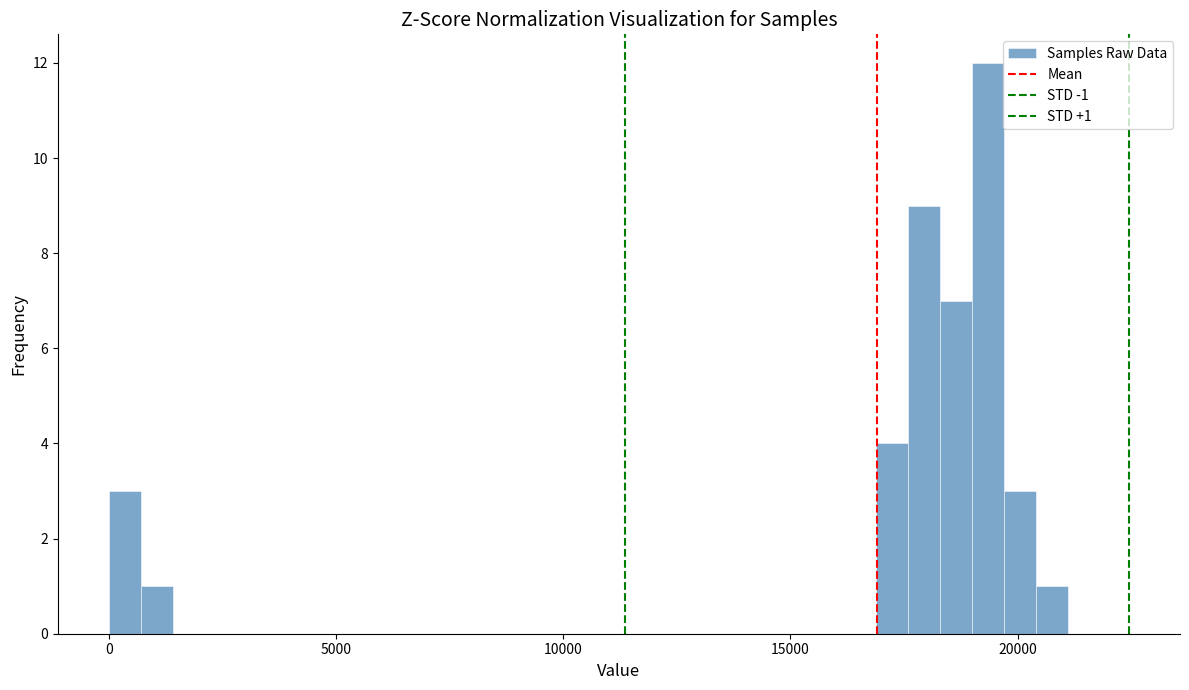

Around what value on the x-axis is the tallest bar? Give the approximate position of its centre, as read against the axis.

19500